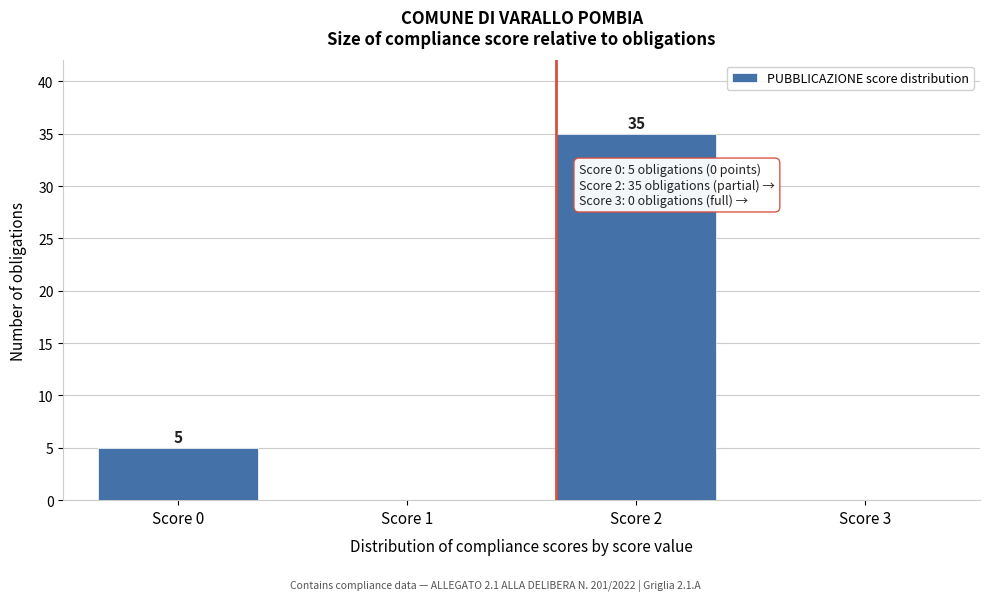

Reading left to right, list all the values displayed in this chart.

Score 0=5	Score 1=0	Score 2=35	Score 3=0